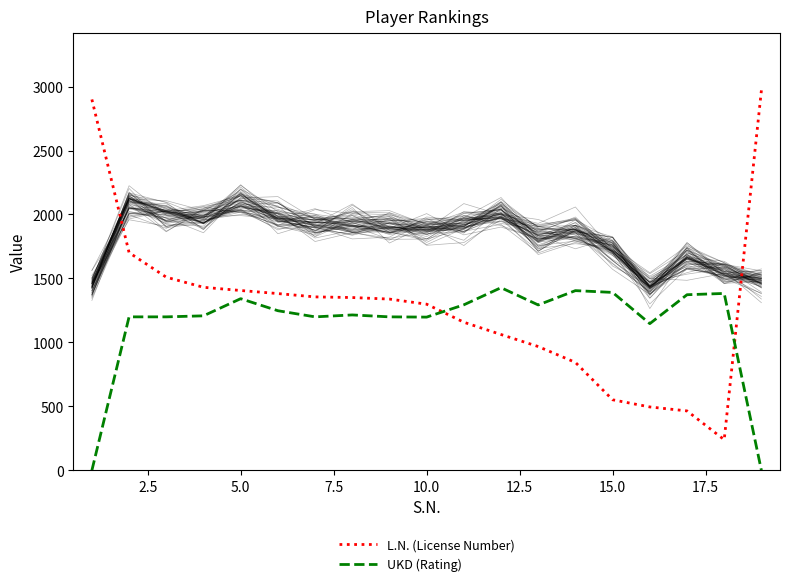

Rank the series by their maximum value, from lowest to highest.

UKD (Rating), L.N. (License Number)